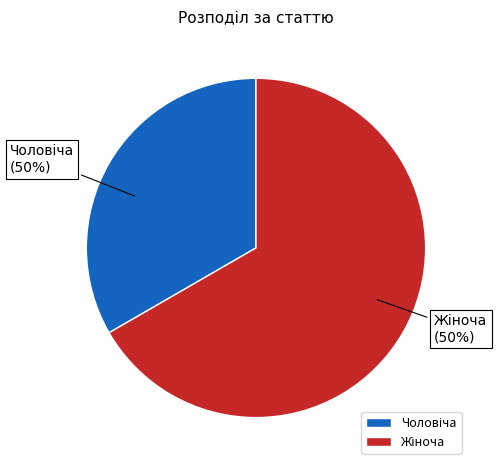

To the nearest percent, what is the average slice percentage?

50%